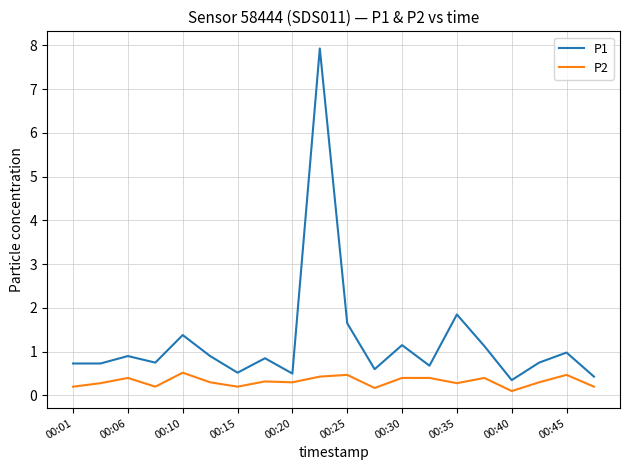

True or false: P2 and P1 intersect in this chart.

False